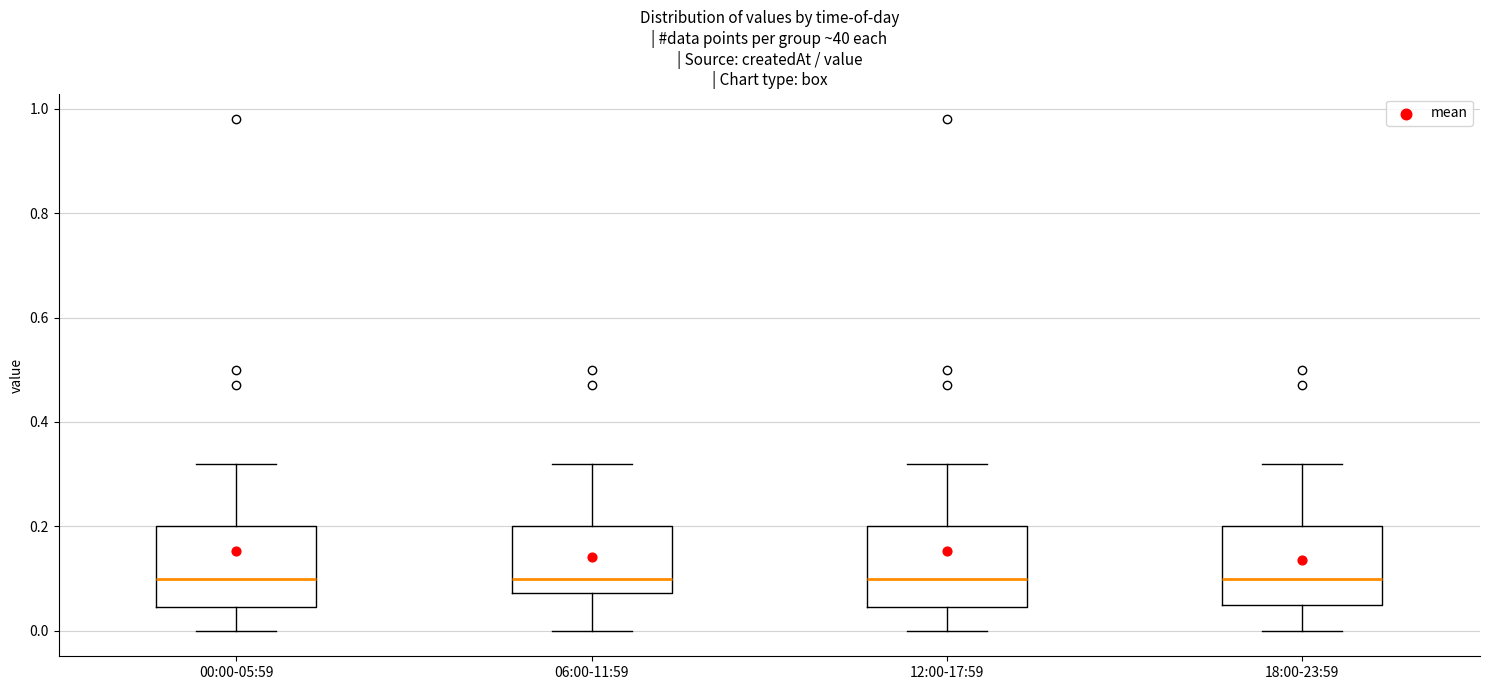

Reading left to right, read every box against the y-axis: the position of its median line, the range the box covers, and the ends of its whiskers. The values are not printed on the chart, so give them approximately, as read against the axis.

00:00-05:59: median 0.10, box 0.04 to 0.20, whiskers 0.00 to 0.32
06:00-11:59: median 0.10, box 0.08 to 0.20, whiskers 0.00 to 0.32
12:00-17:59: median 0.10, box 0.04 to 0.20, whiskers 0.00 to 0.32
18:00-23:59: median 0.10, box 0.06 to 0.20, whiskers 0.00 to 0.32